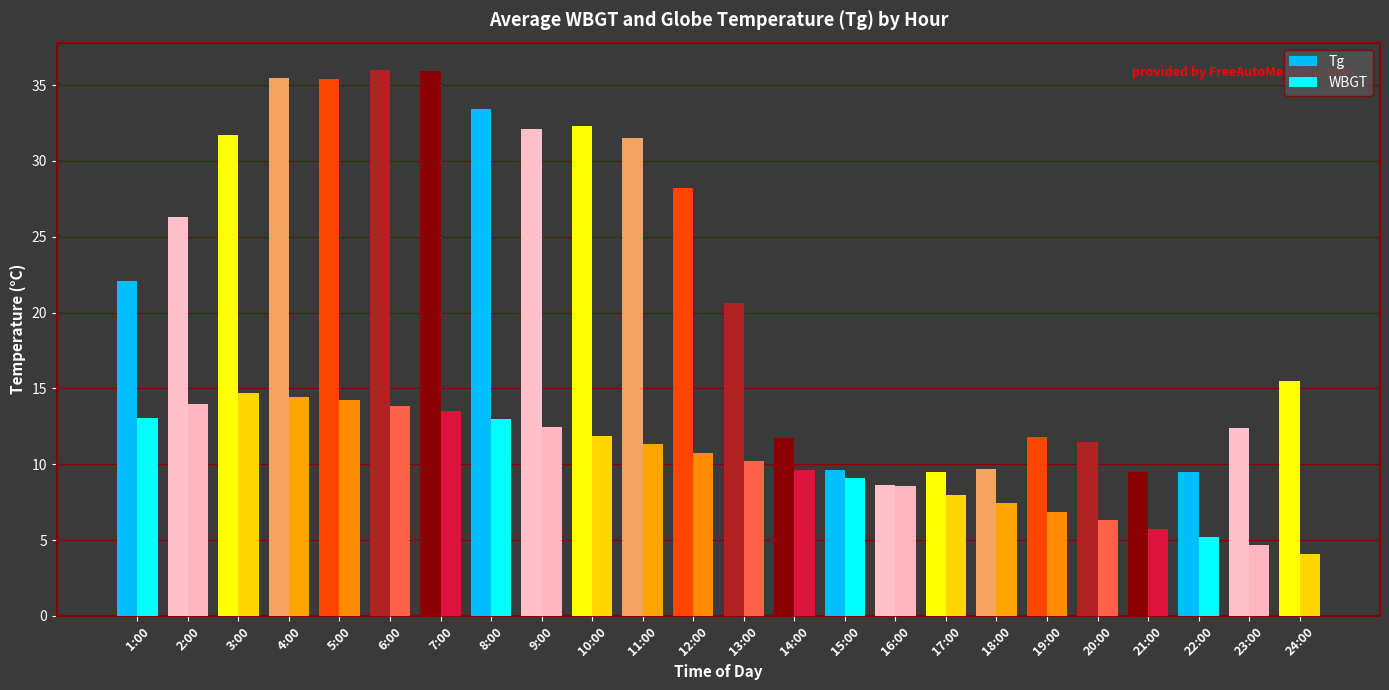

Rank the series at 7:00 from highest to lowest value.

Tg, WBGT